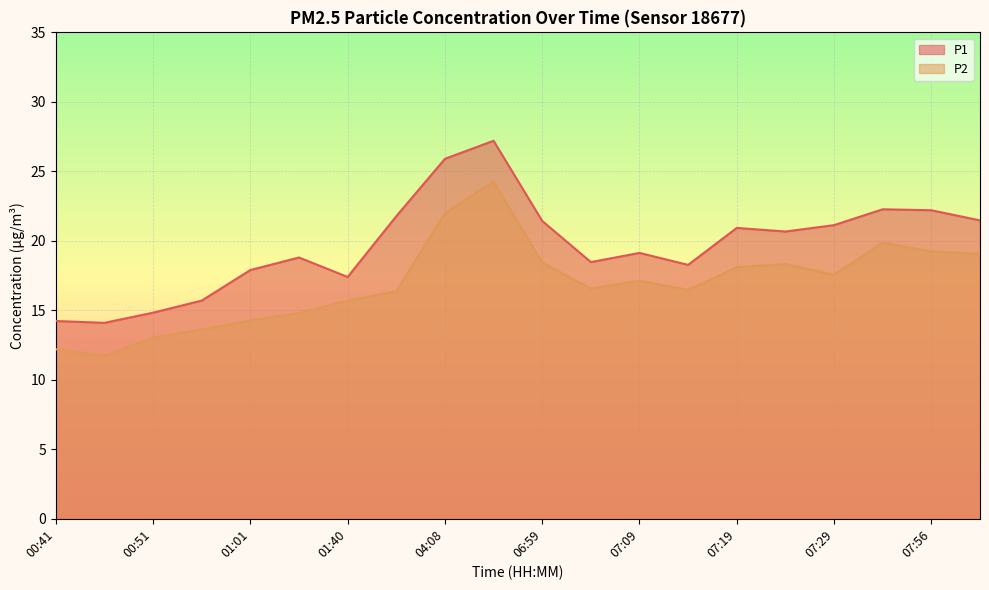

Rank the series by their average value, from highest to lowest.

P1, P2